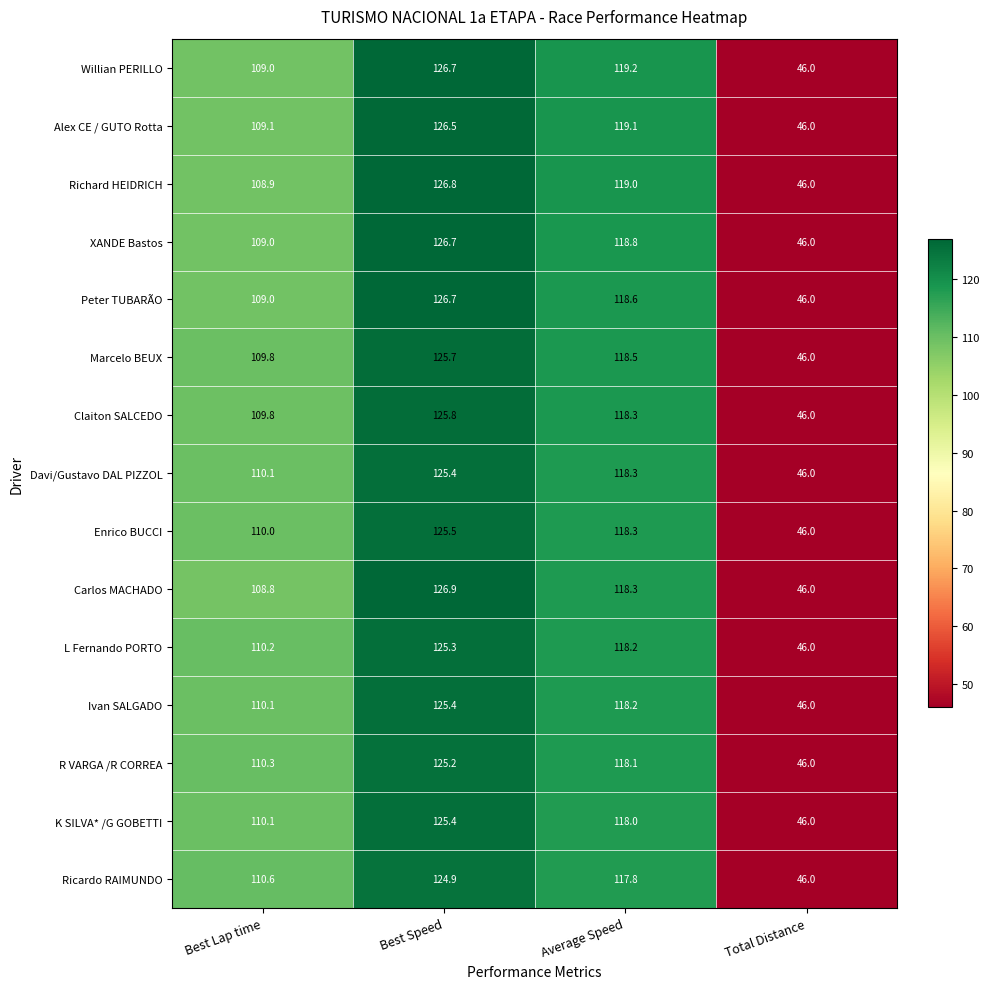

Which series has the largest range (max minus min)?

Carlos MACHADO